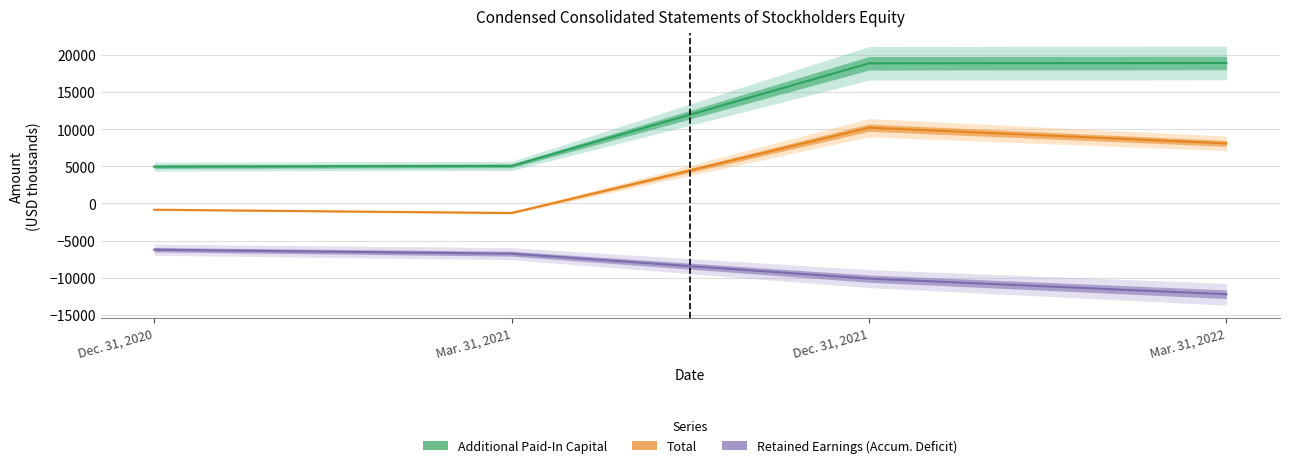

The Total series shows -281.8 at Dec. 31, 2020. True or false?

False